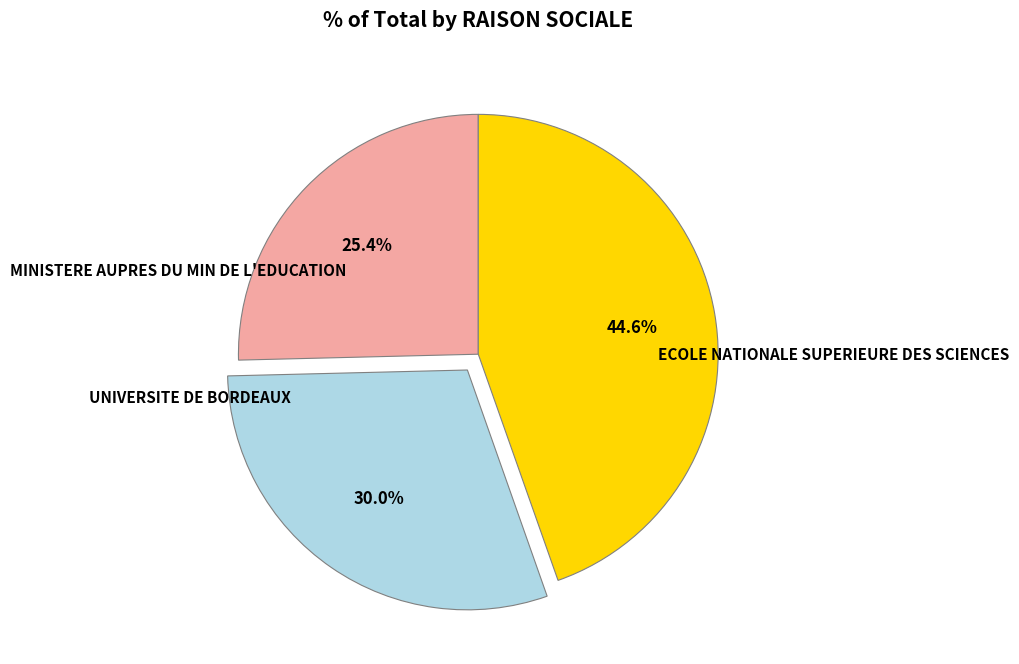

Is there a majority slice in this chart?

No